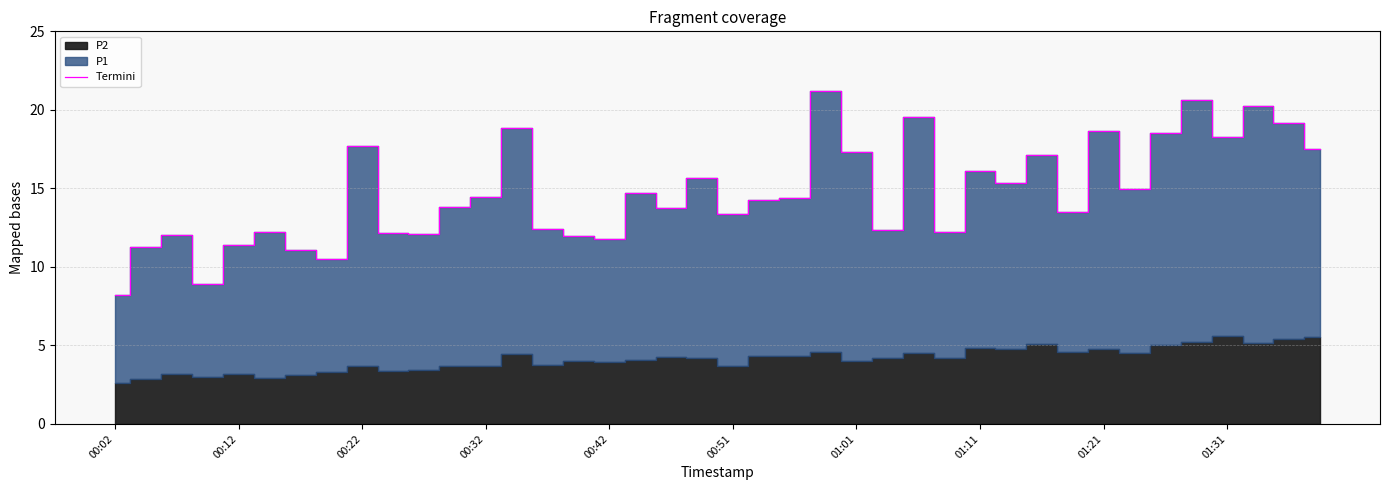

At which label does Termini reach its minimum?

00:02